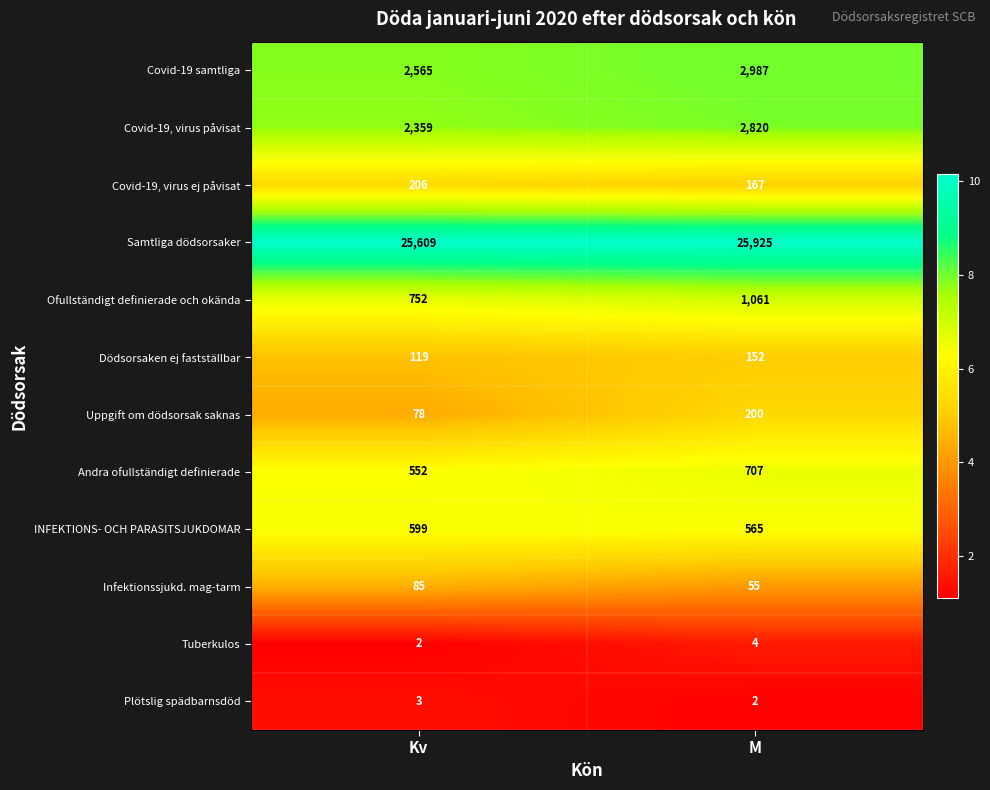

What is the smallest value displayed?

2